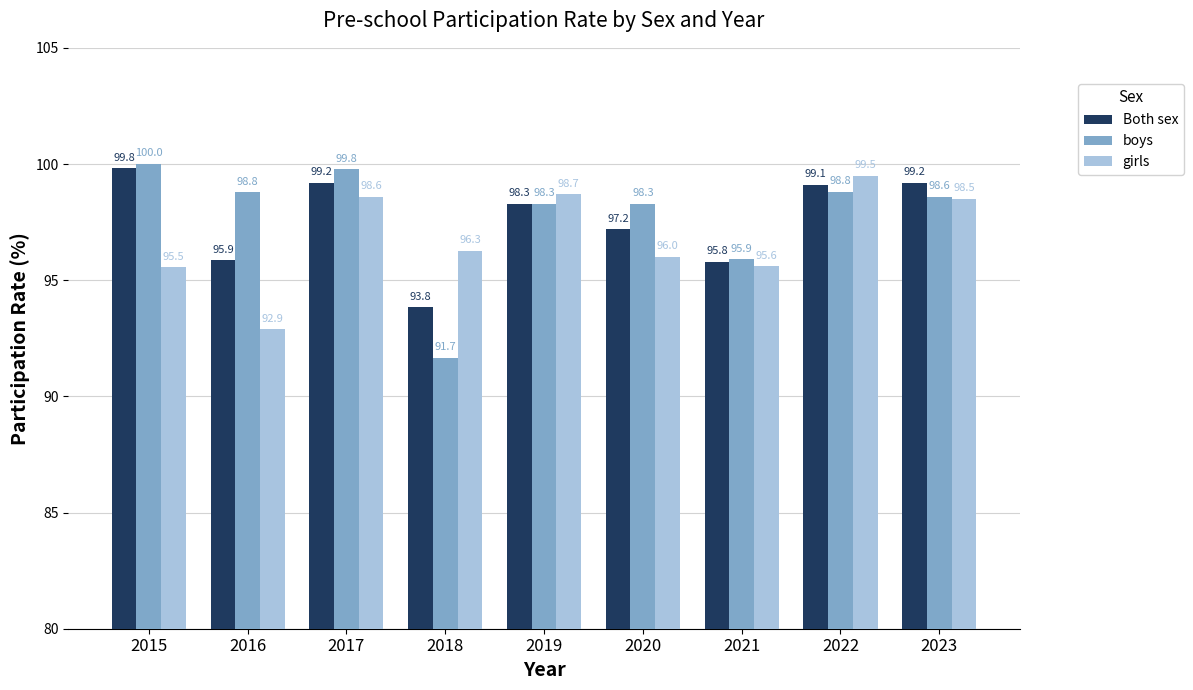

What is the difference between the maximum and minimum values in the Both sex series?

6.0